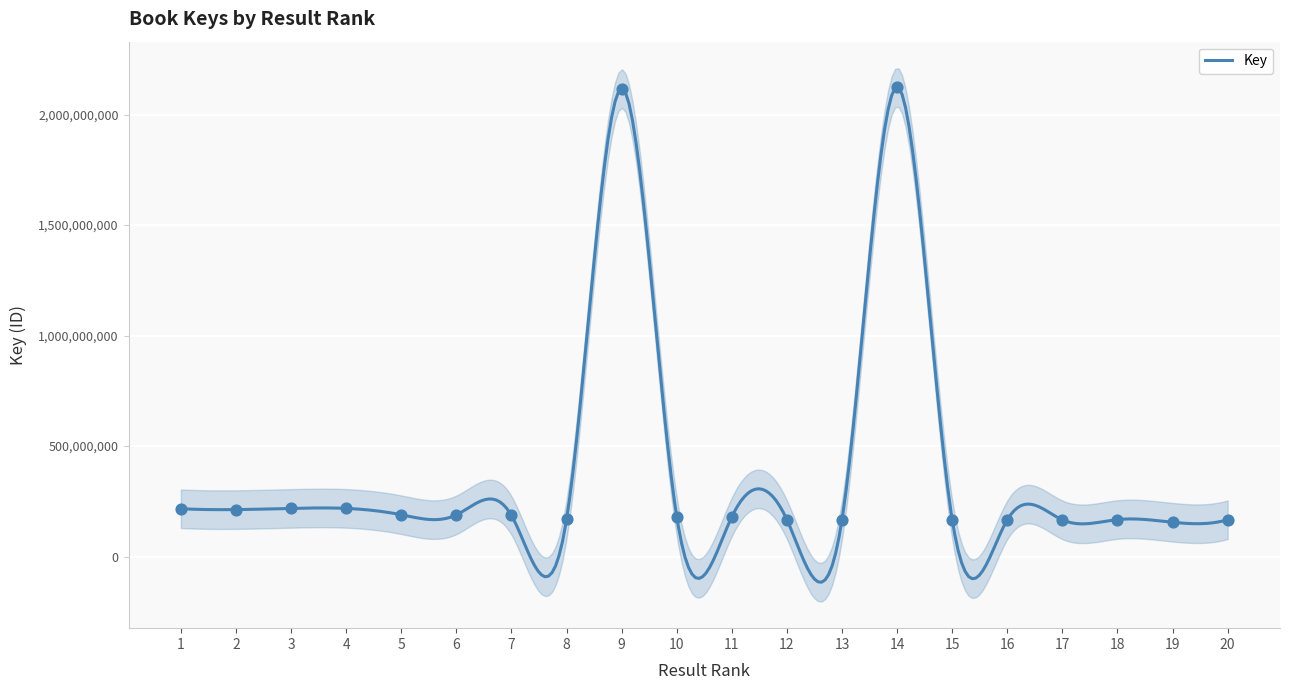

Between 16 and 15, which is larger?

15